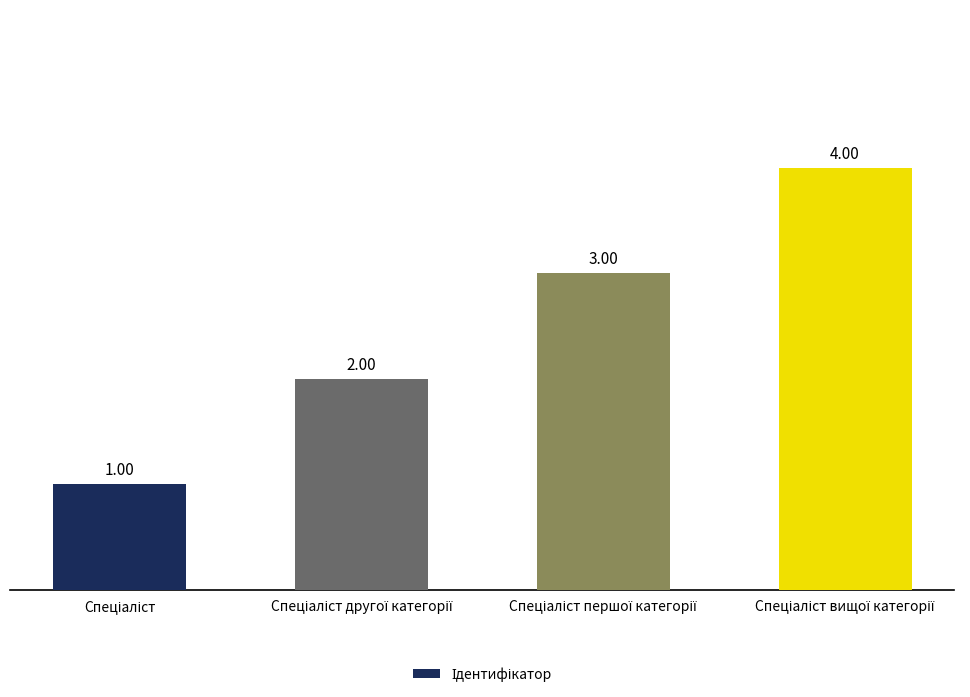

How many series are shown in this chart?

1